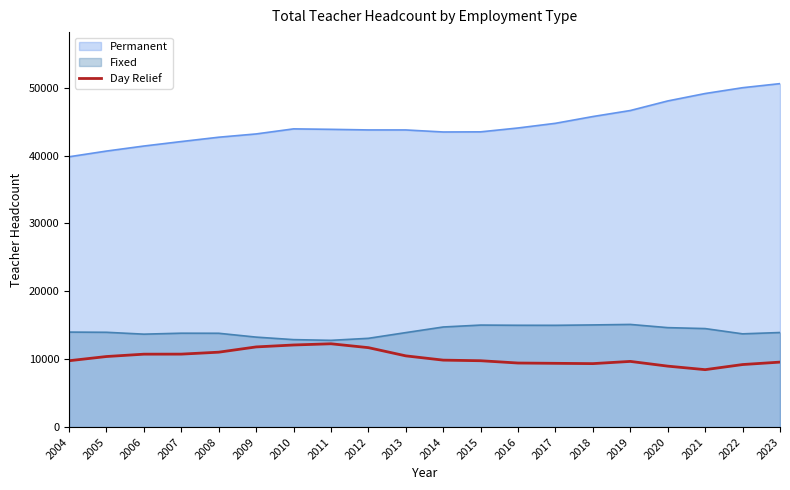

What is the difference between the maximum and minimum values?

3814